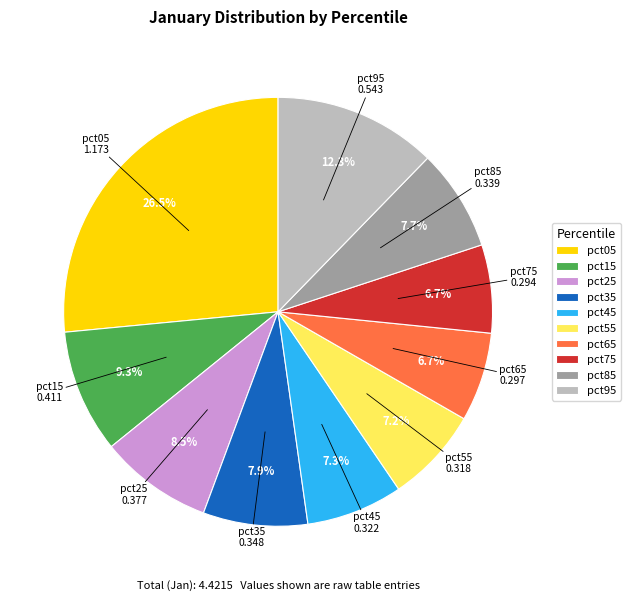

What is the largest slice in the pie chart?

pct05